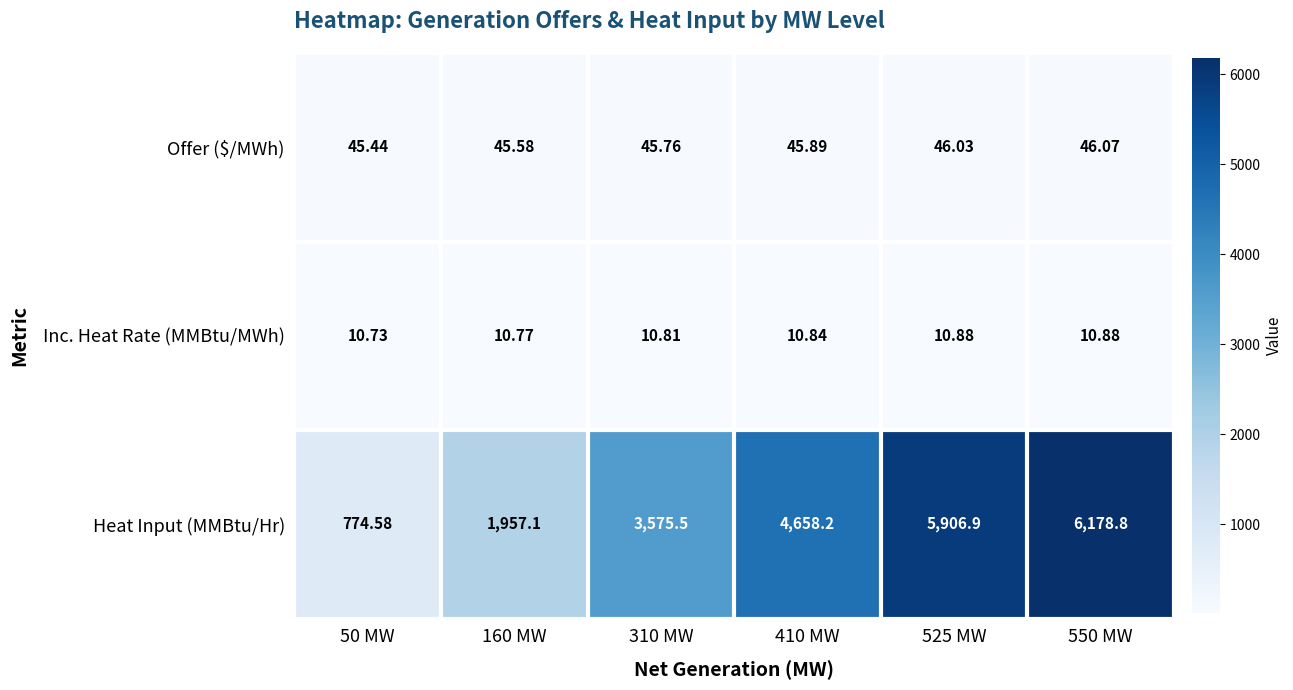

What is the maximum value shown in the chart?

6178.8